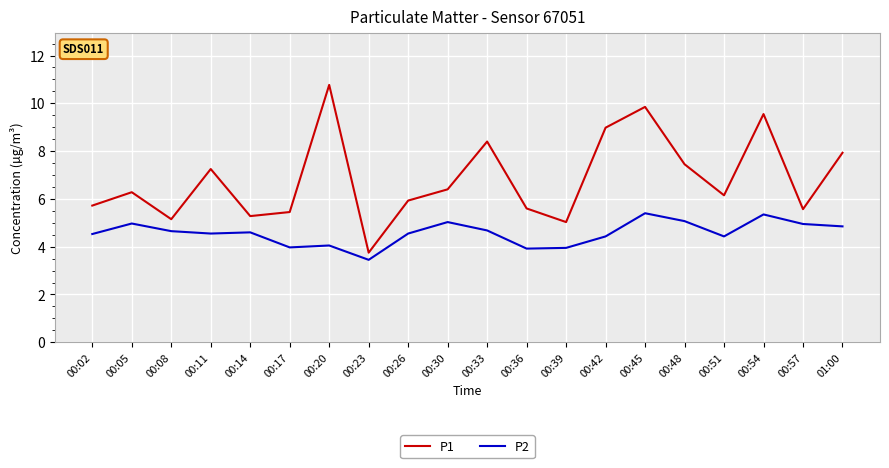

The P2 series shows 7.9 at 00:08. True or false?

False